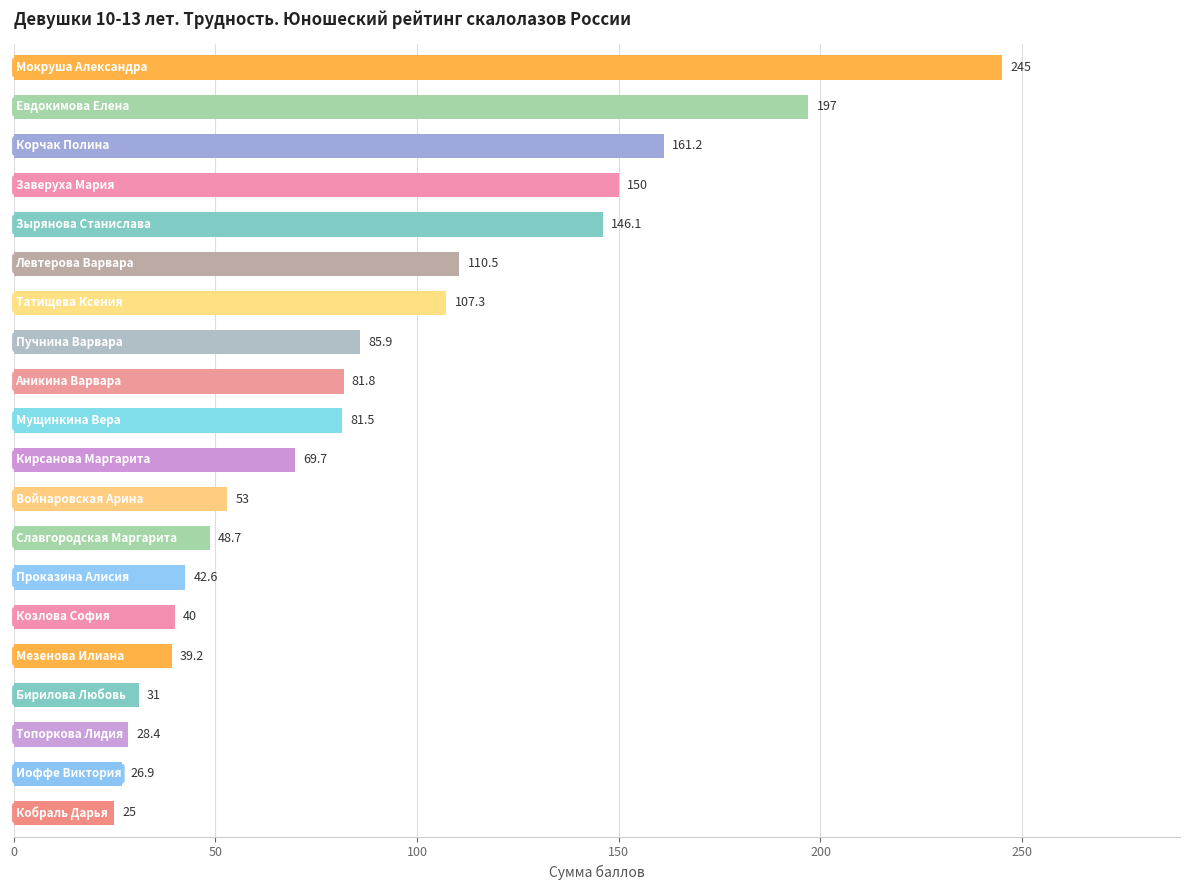

How many bars are there in total?

20